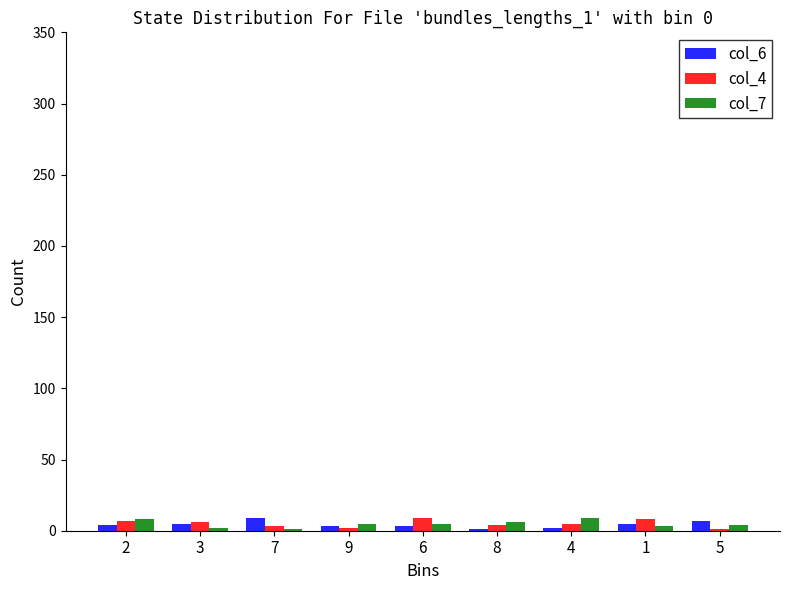

The col_6 series shows 3 at 9. True or false?

True